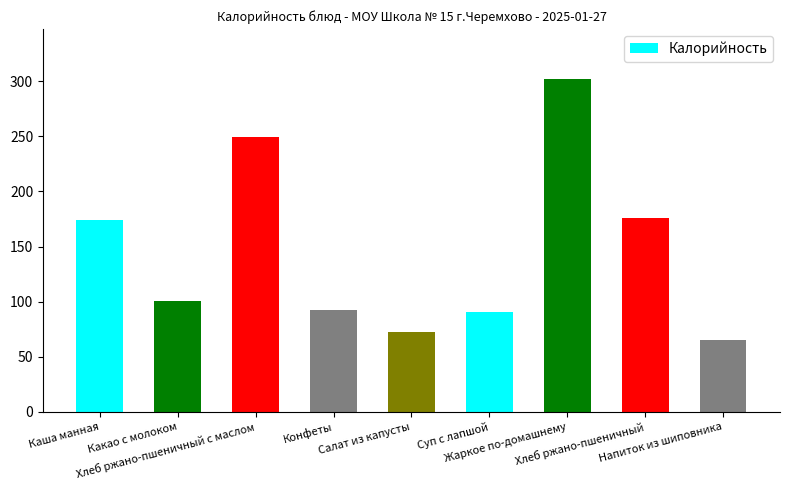

Reading left to right, transcribe all the data shown in this chart.

174.2	100.4	249.6	92.4	72.5	90.4	302.0	176.0	65.4